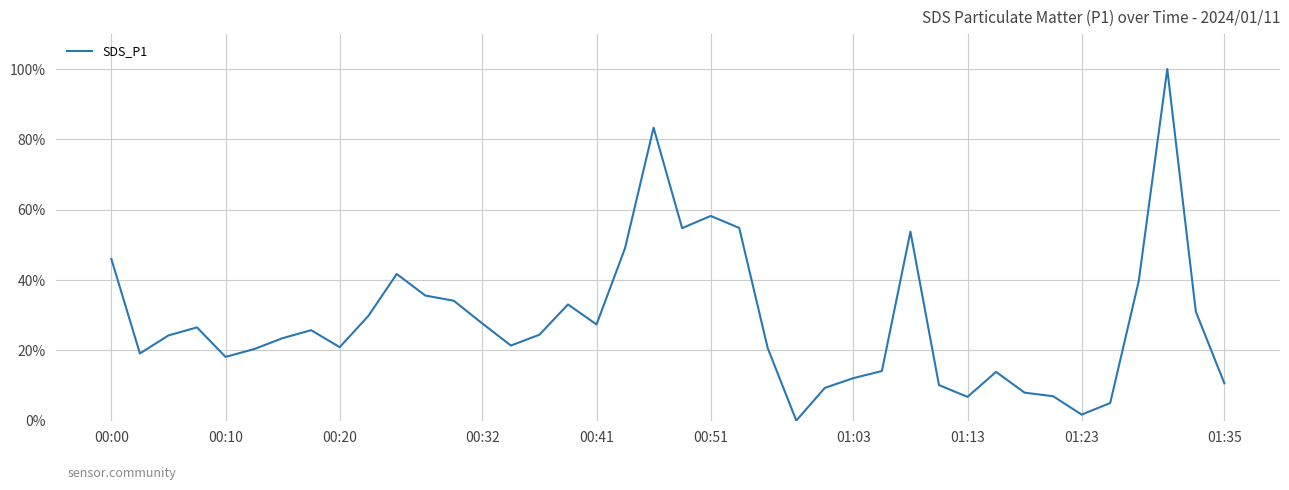

What is the maximum value shown in the chart?

100.0